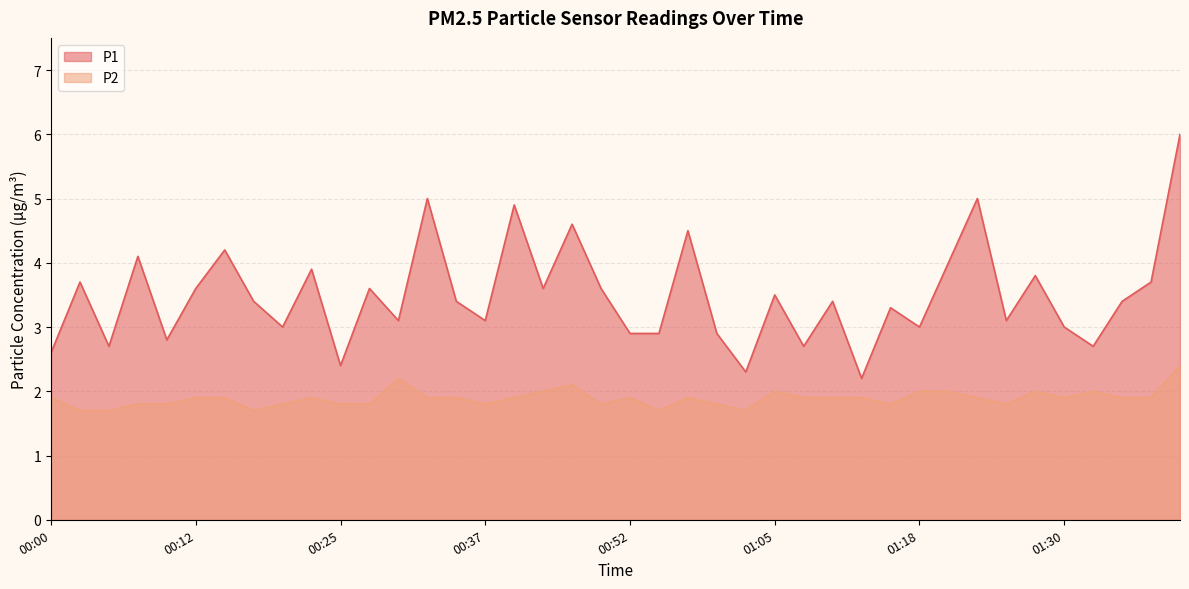

What is the label of the 5th point from the right?

01:30